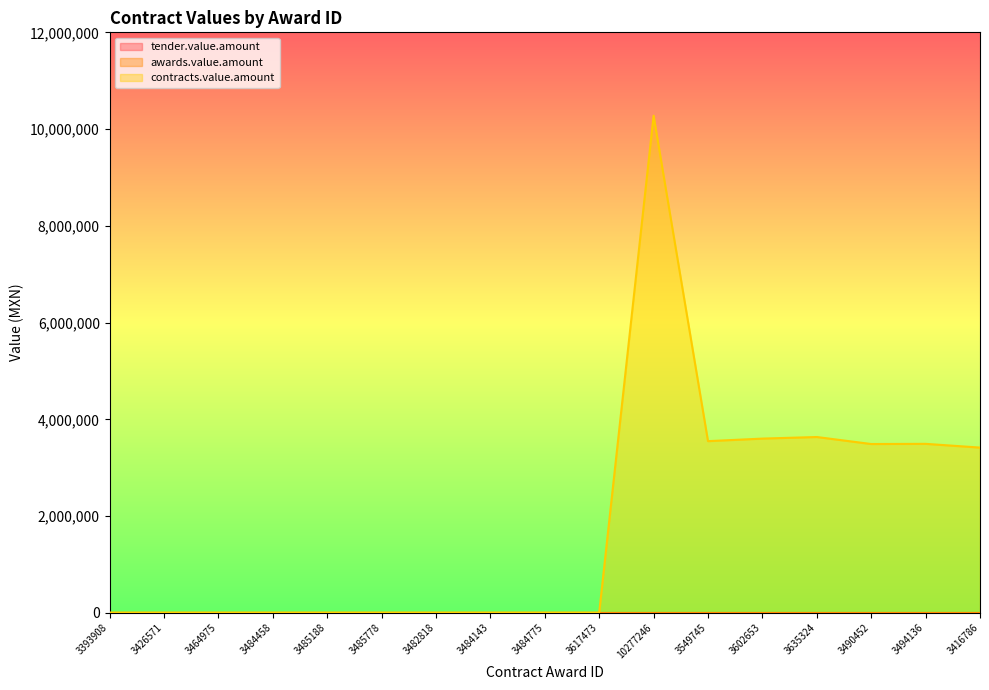

At which label is awards.value.amount closest to 6581?

3393908